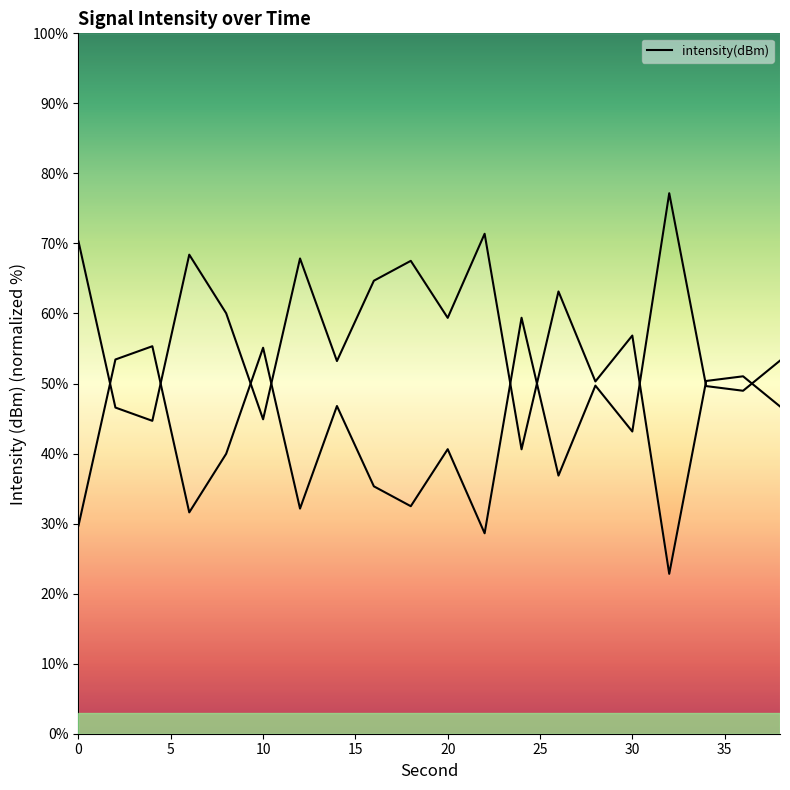

What is the difference between the maximum and minimum values?

48.6